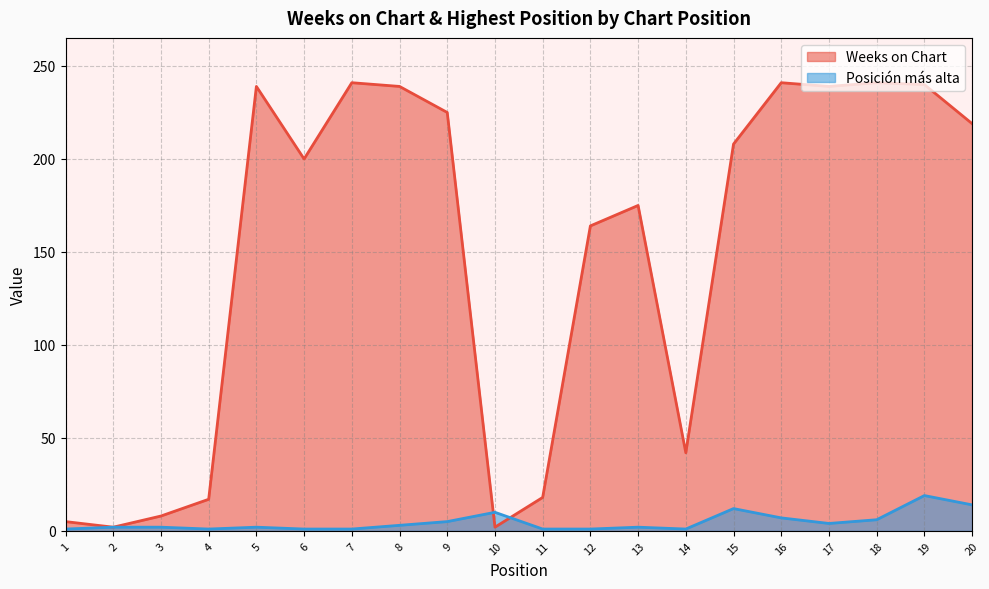

Rank the series at 2 from lowest to highest value.

Weeks on Chart, Posición más alta